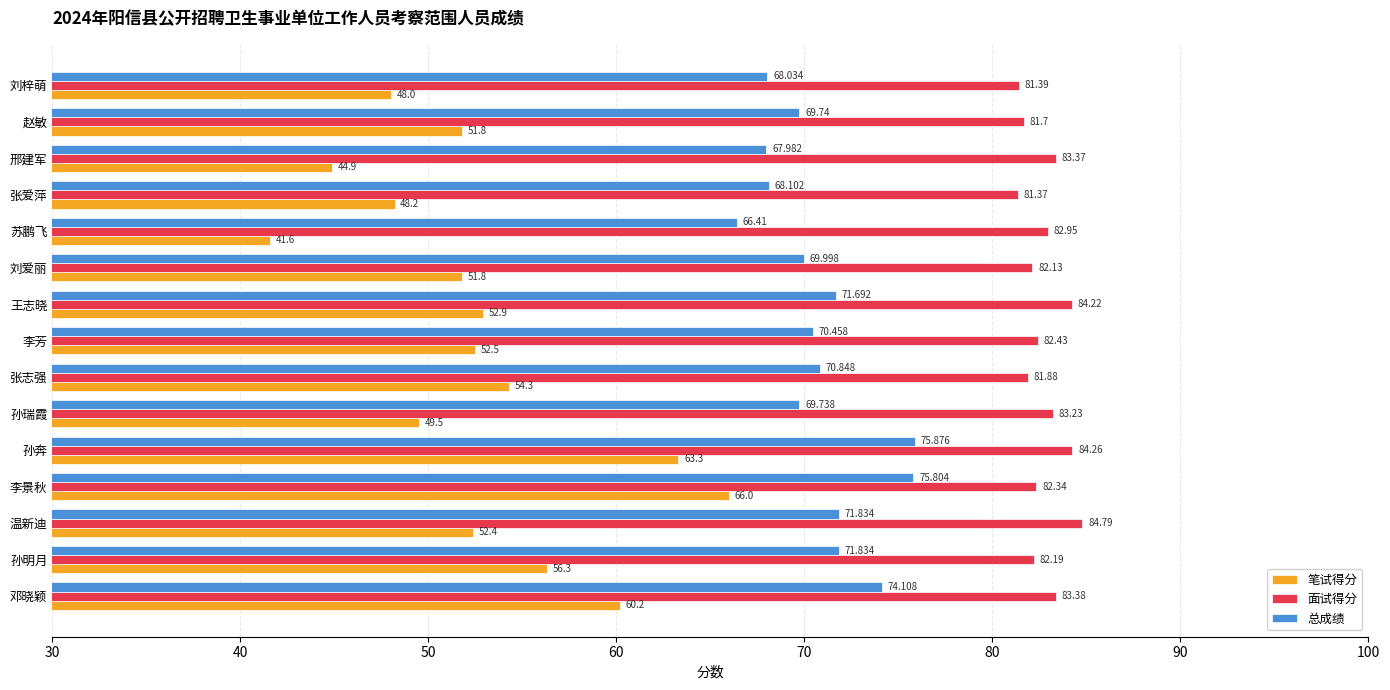

At which category is the sum across all series the highest?

李景秋